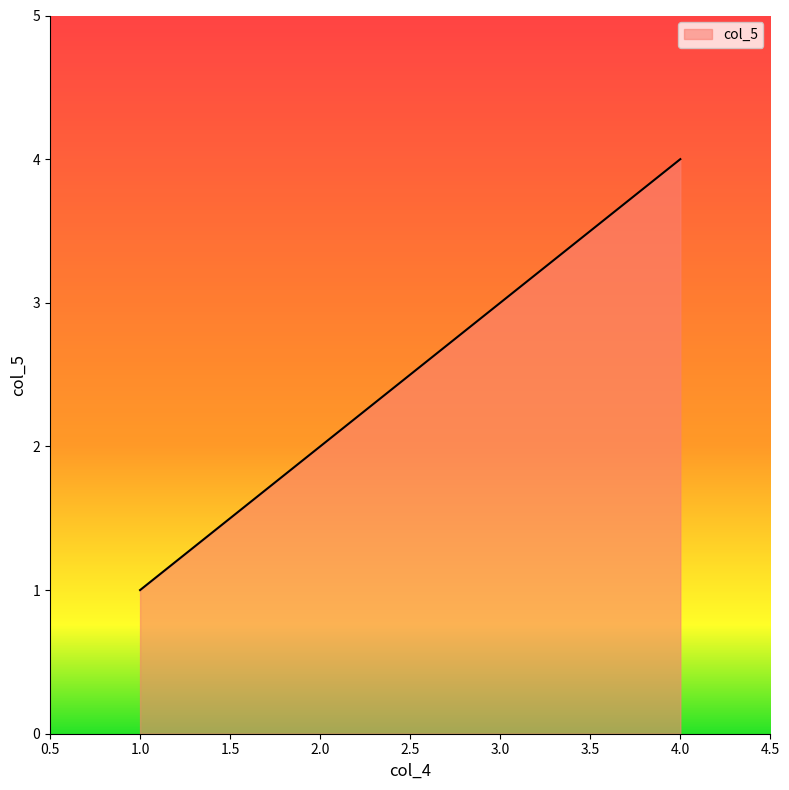

What is the difference between the maximum and minimum values?

3